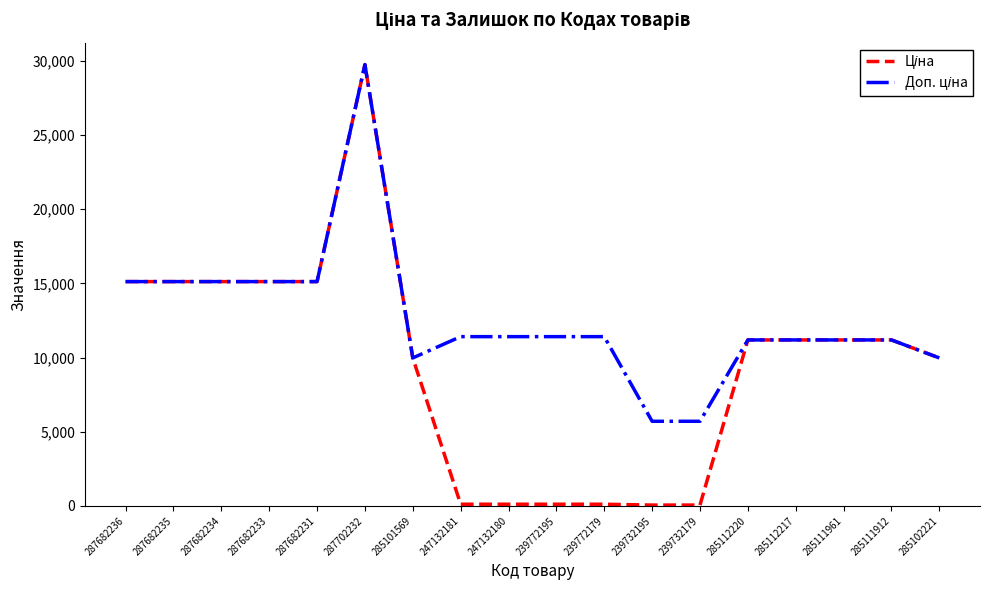

At which category does the chart reach its peak across all series?

287702232